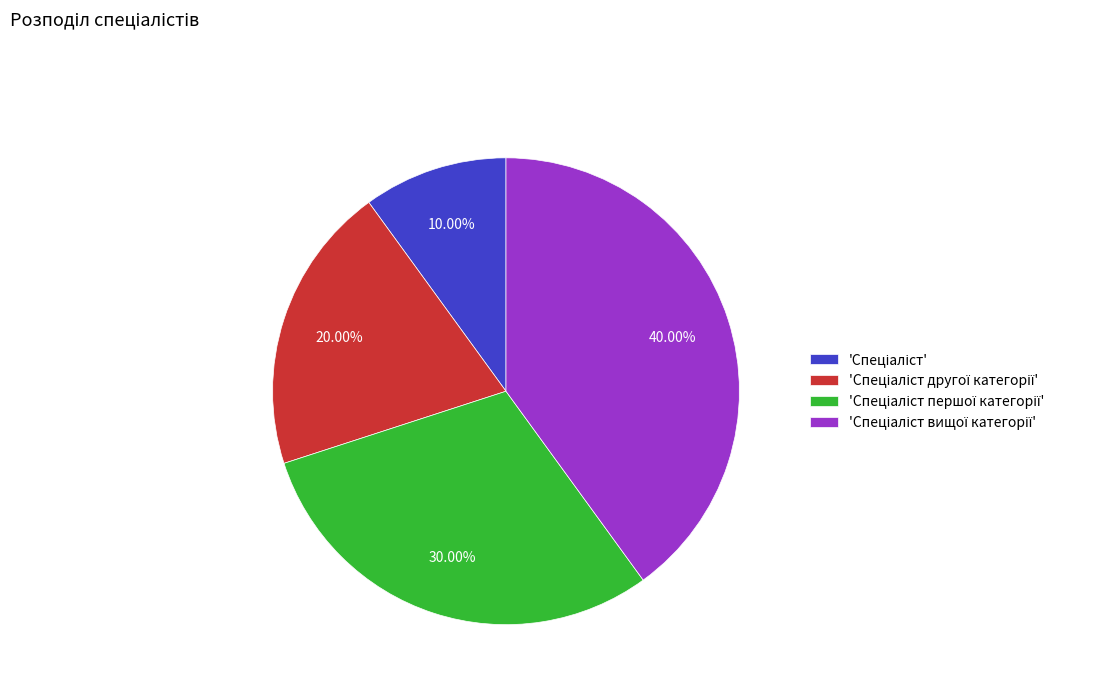

Does any single category account for the majority?

No